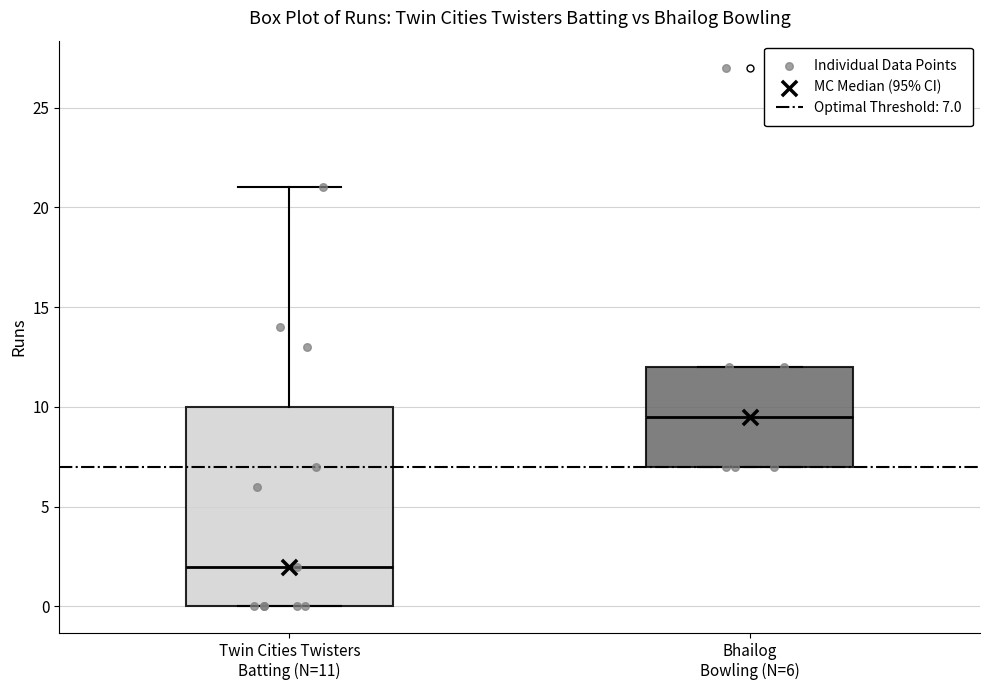

Where does the median line of the box for Twin Cities Twisters Batting (N=11) sit on the y-axis? The values are not printed on the chart, so give them approximately, as read against the axis.

2.0